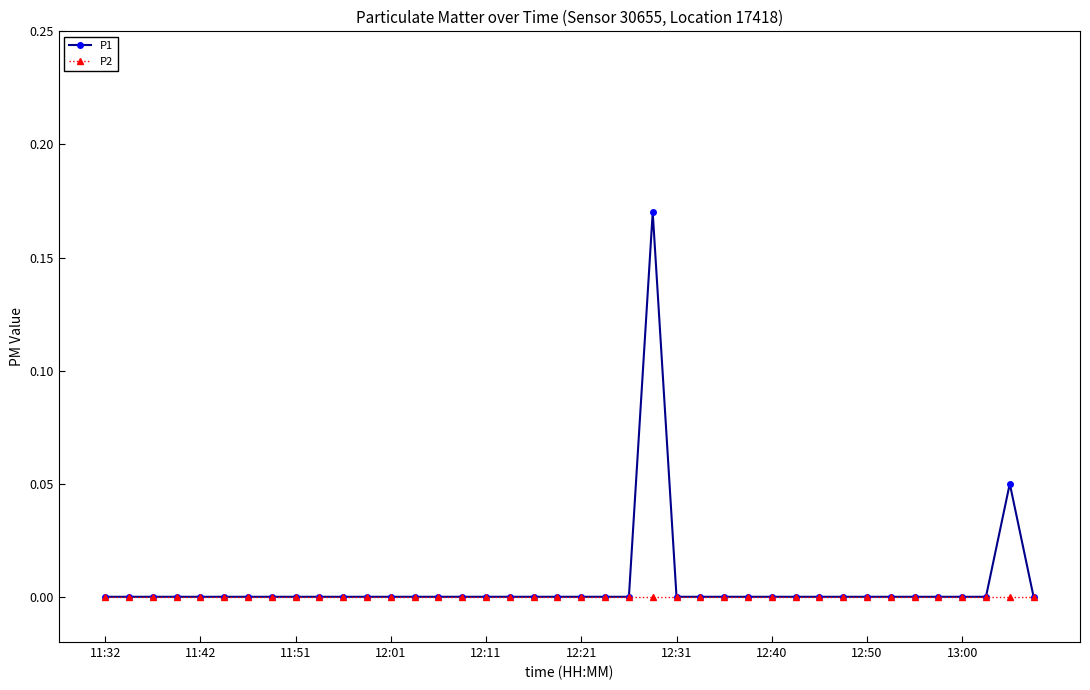

Rank the series by their maximum value, from lowest to highest.

P2, P1